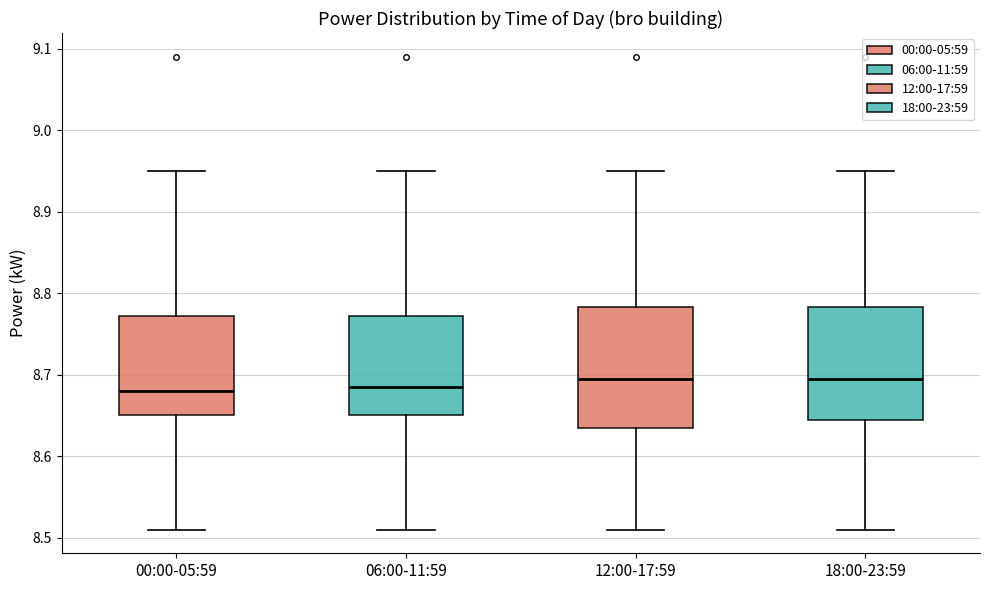

Reading left to right, read every box against the y-axis: the position of its median line, the range the box covers, and the ends of its whiskers. The values are not printed on the chart, so give them approximately, as read against the axis.

00:00-05:59: median 8.68, box 8.65 to 8.77, whiskers 8.51 to 8.95
06:00-11:59: median 8.69, box 8.65 to 8.77, whiskers 8.51 to 8.95
12:00-17:59: median 8.70, box 8.64 to 8.78, whiskers 8.51 to 8.95
18:00-23:59: median 8.70, box 8.65 to 8.78, whiskers 8.51 to 8.95